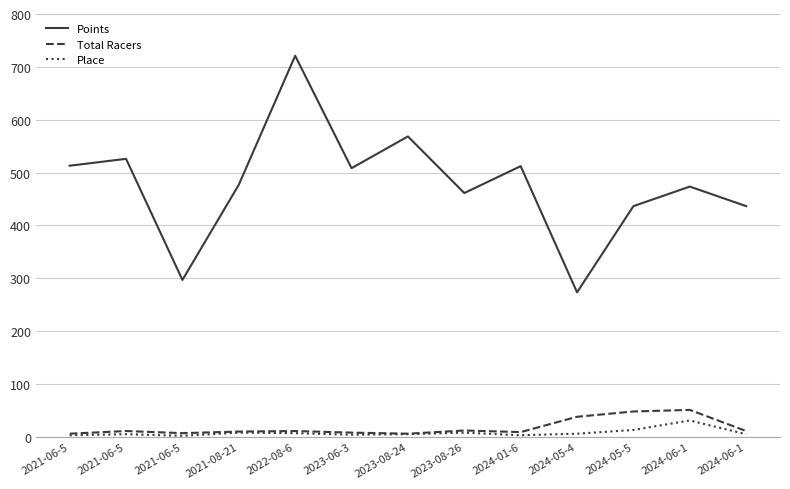

True or false: Points has a value of 512.2 at 2024-01-6.

True